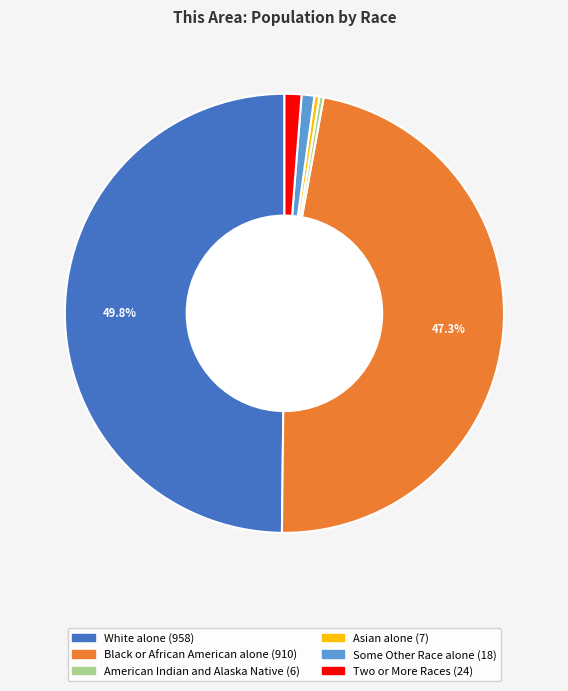

Count the number of slices in the pie.

6